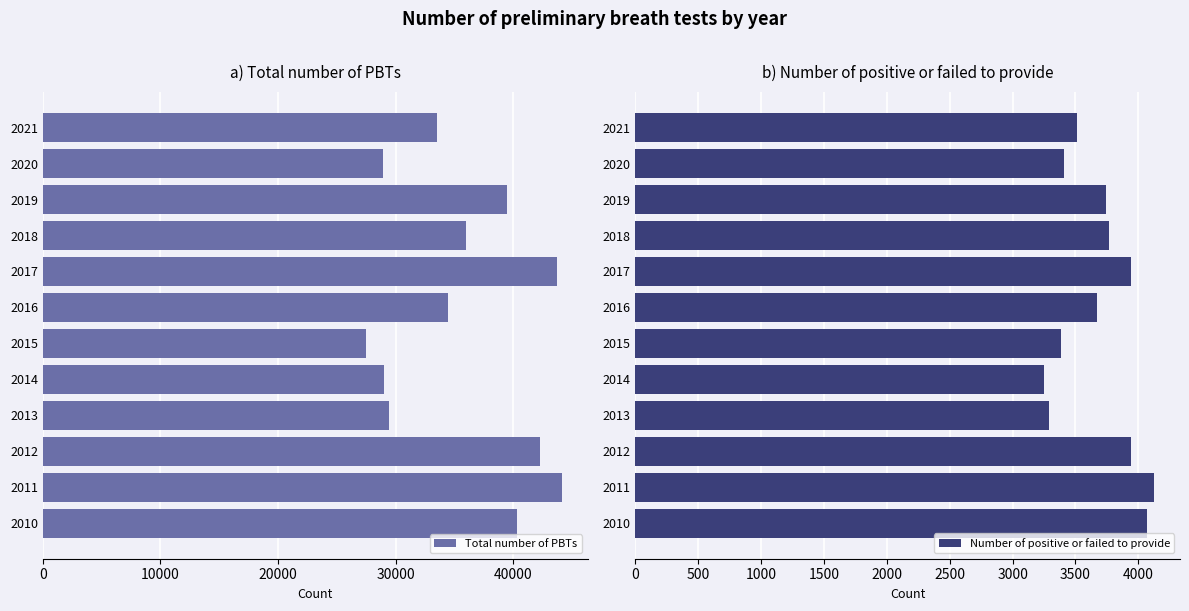

True or false: Total number of PBTs has a value of 34420 at 2016.

True